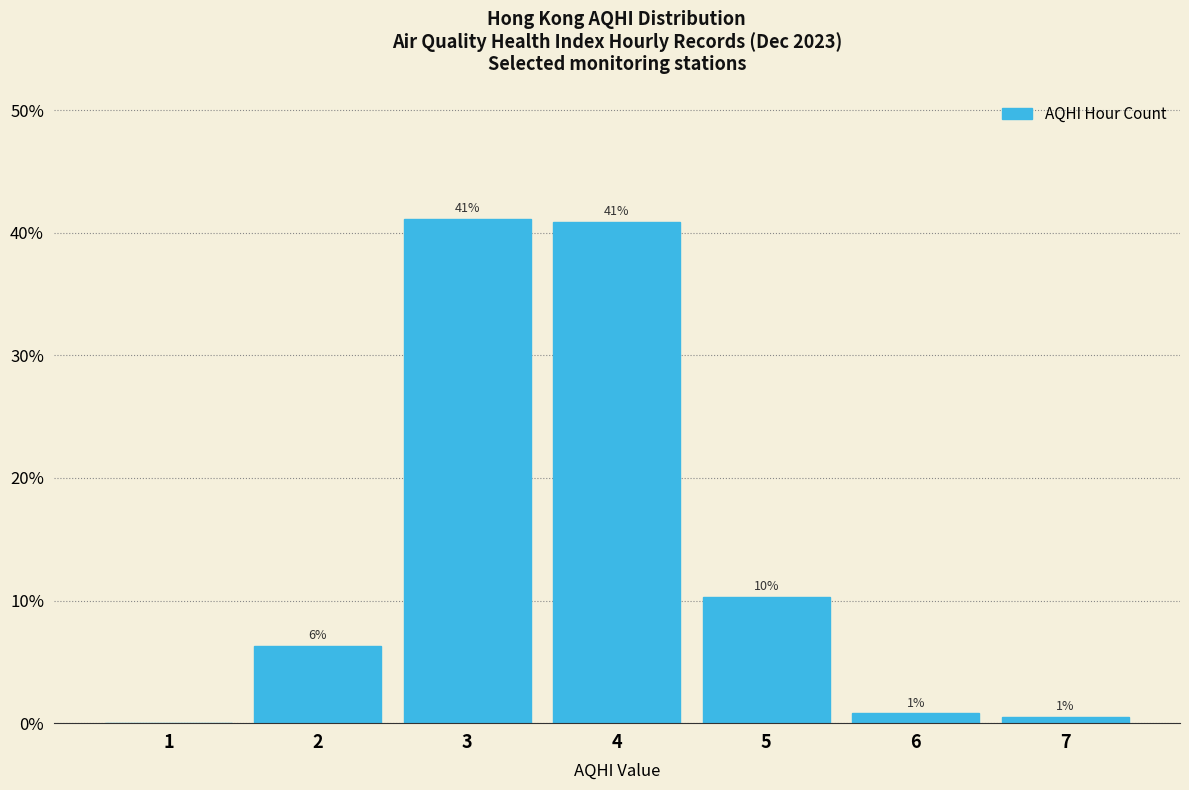

Are the bars horizontal?

No